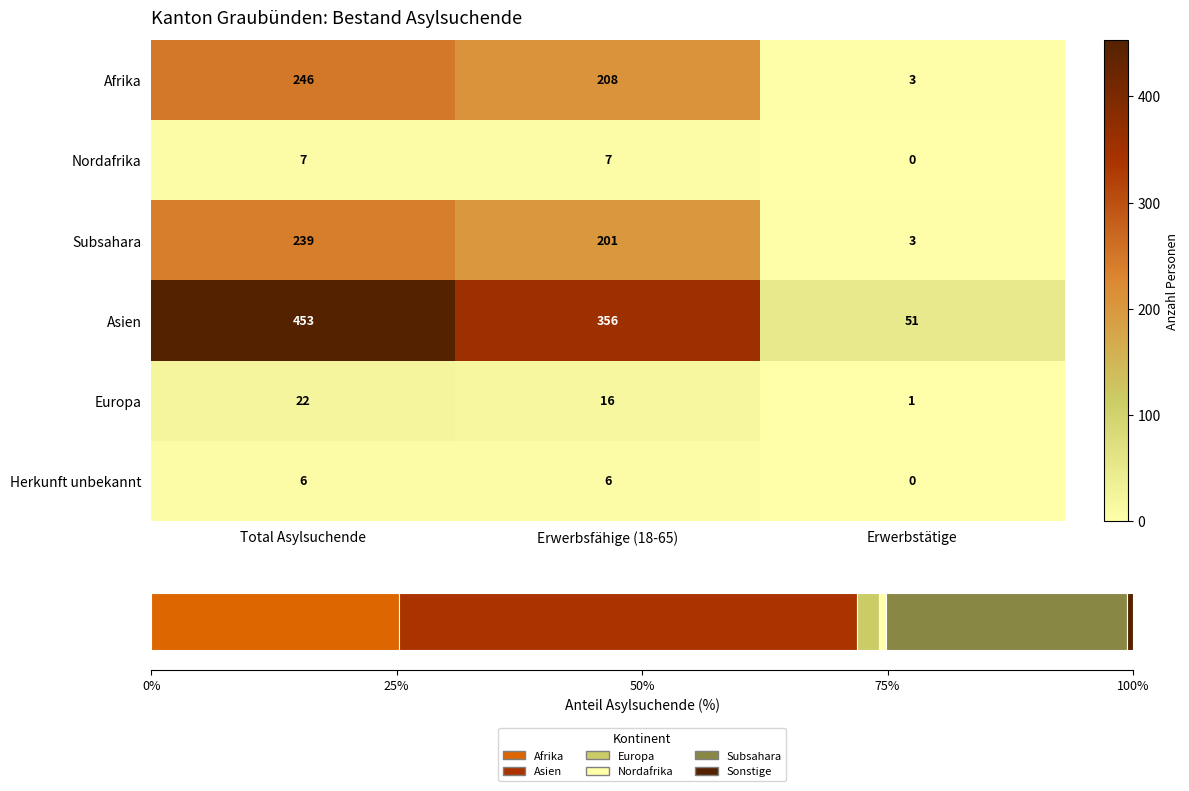

What is the average value of the Herkunft unbekannt series?

4